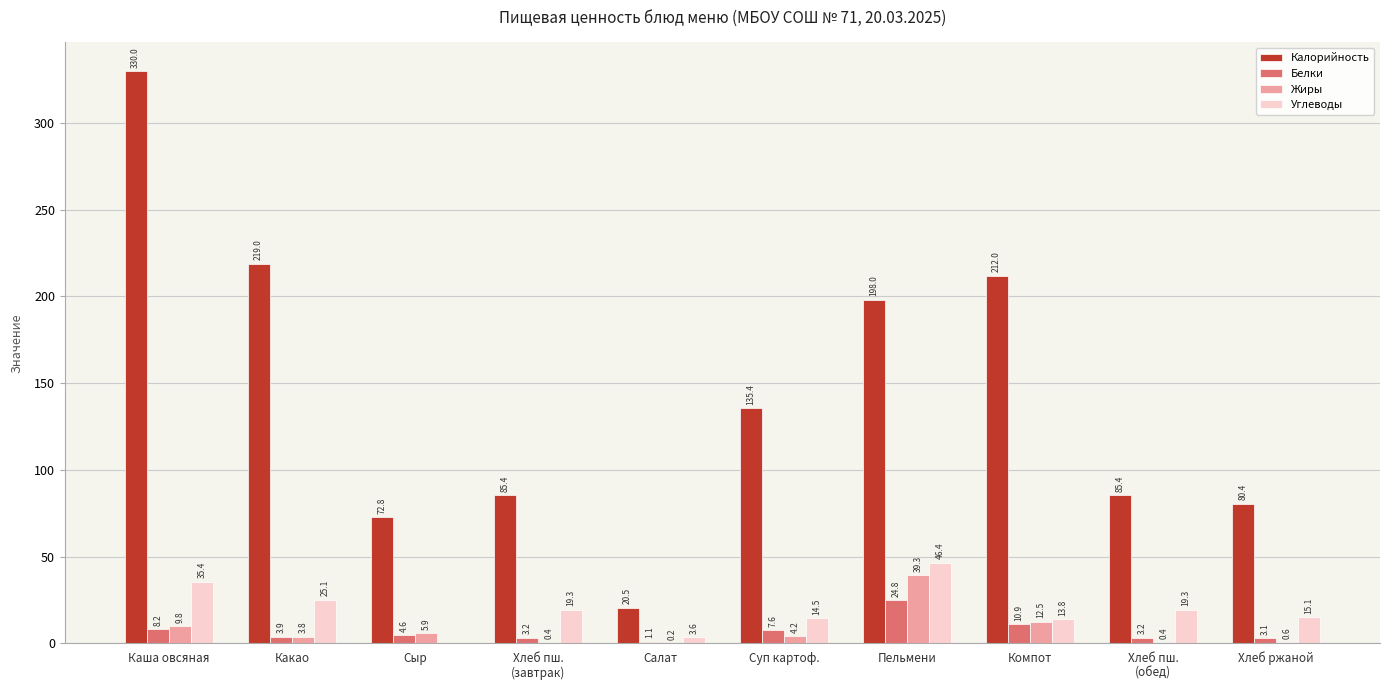

Which series has the largest total across all categories?

Калорийность